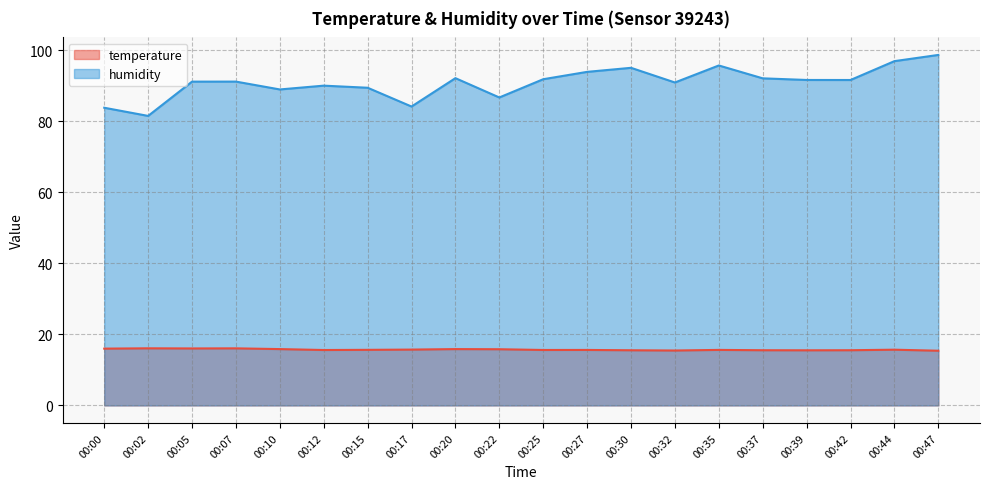

How many categories are shown in the chart?

20